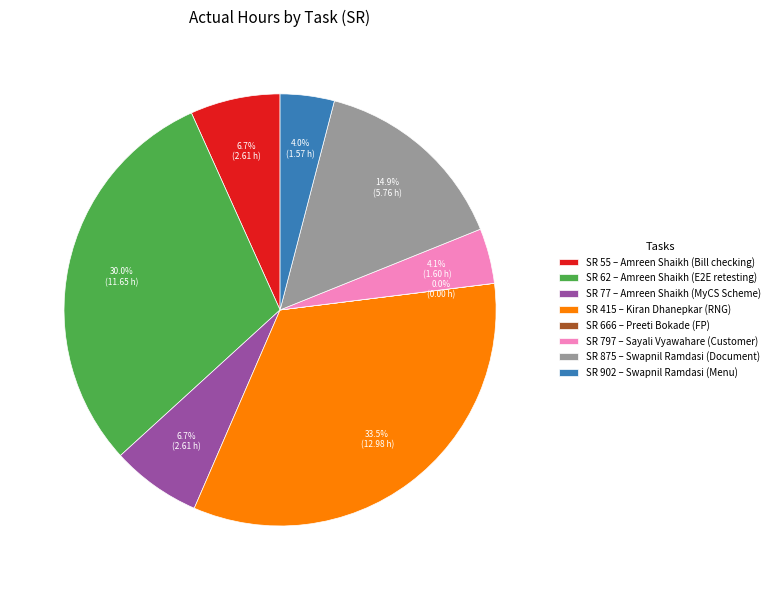

Does SR 415 – Kiran Dhanepkar (RNG) represent more than half of the total?

No